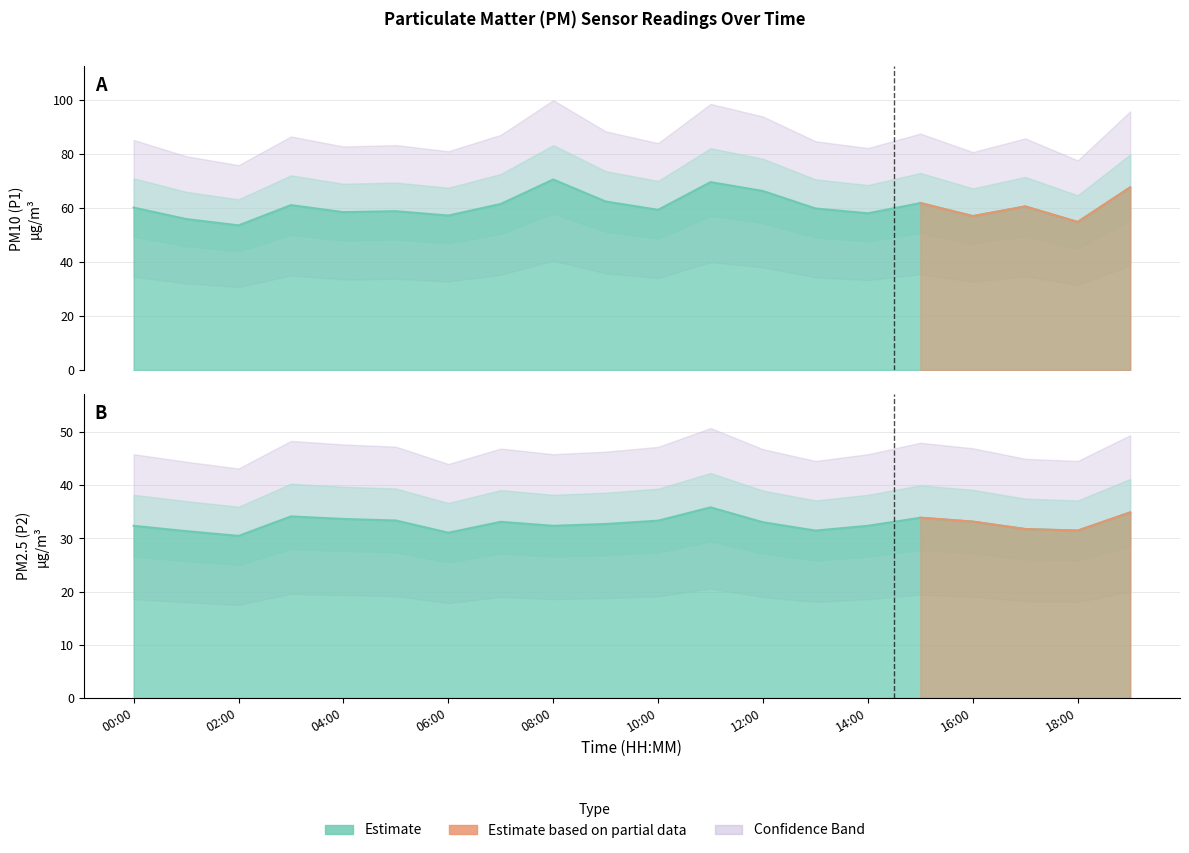

Which series has the largest range (max minus min)?

P1